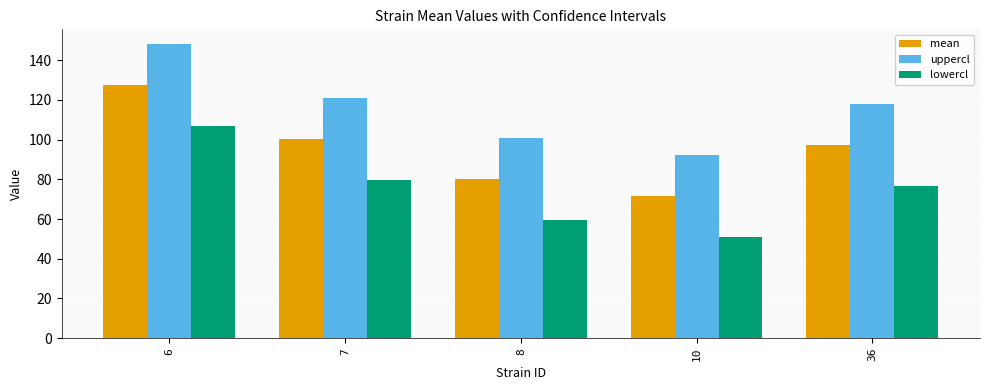

What is the difference between the maximum and minimum values in the mean series?

55.8